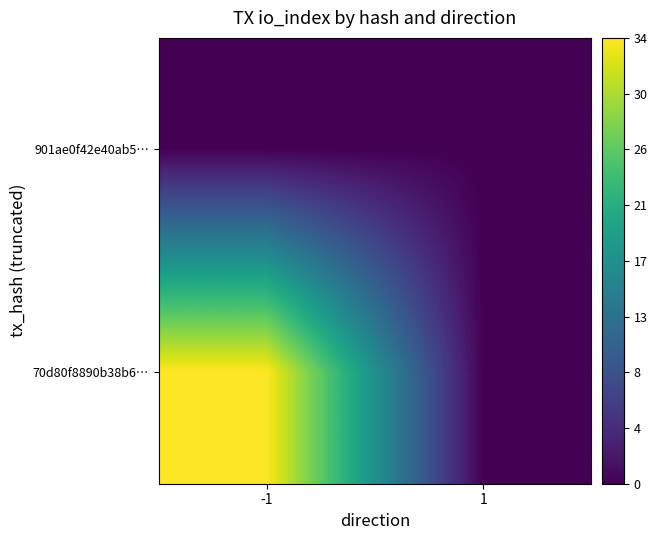

Rank the series by their maximum value, from highest to lowest.

70d80f8890b38b6…, 901ae0f42e40ab5…